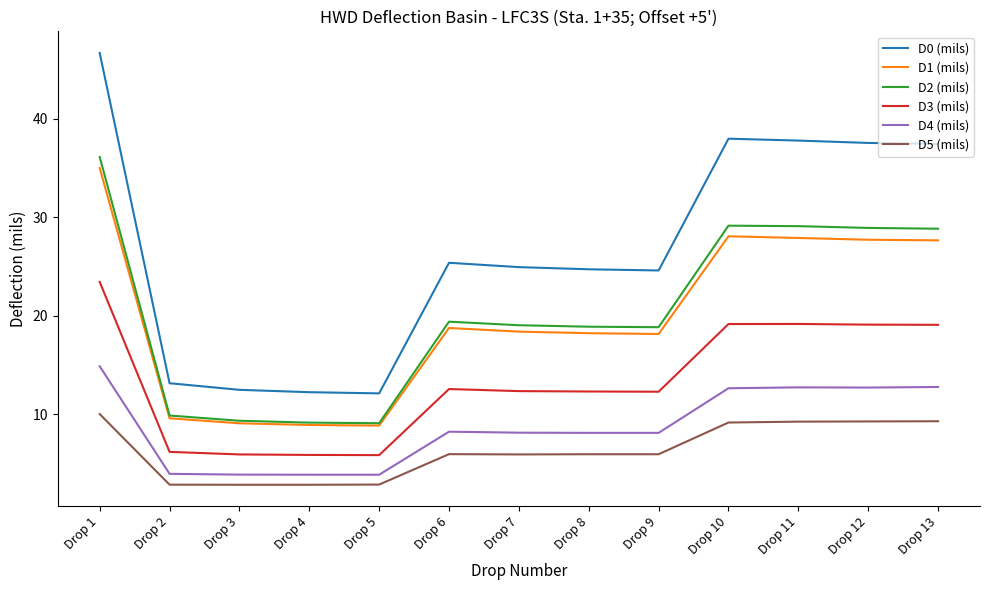

How many series are shown in this chart?

6